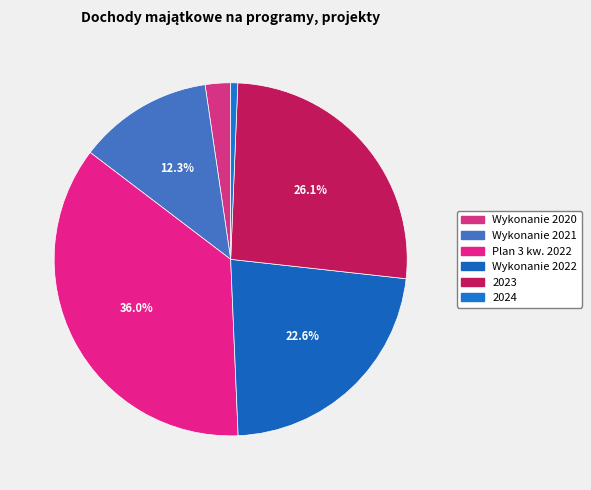

How many slices are in this pie chart?

6